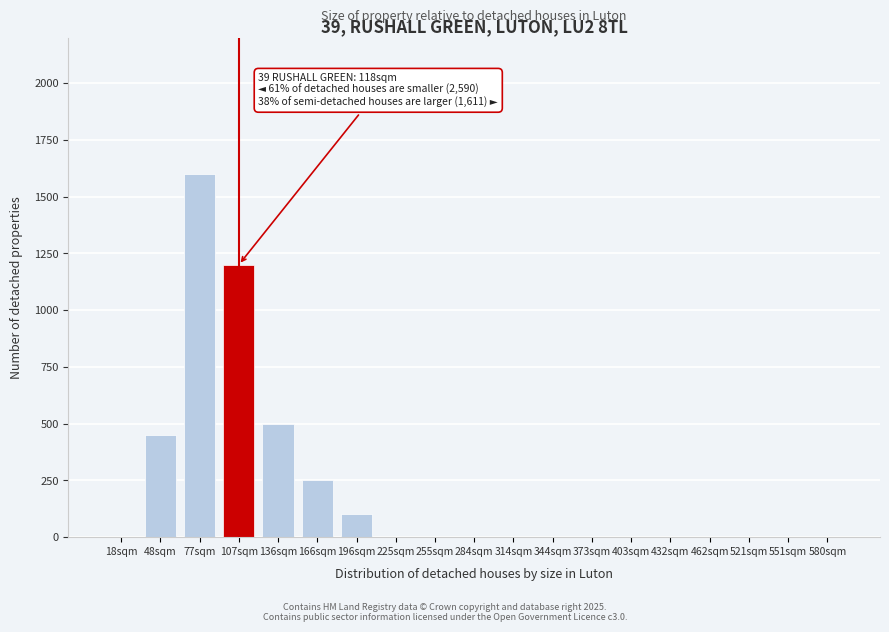

Reading right to left, what are all the values shown in this chart?

580sqm=0	551sqm=0	521sqm=0	462sqm=0	432sqm=0	403sqm=0	373sqm=0	344sqm=0	314sqm=0	284sqm=0	255sqm=0	225sqm=0	196sqm=100	166sqm=250	136sqm=500	107sqm=1200	77sqm=1600	48sqm=450	18sqm=0